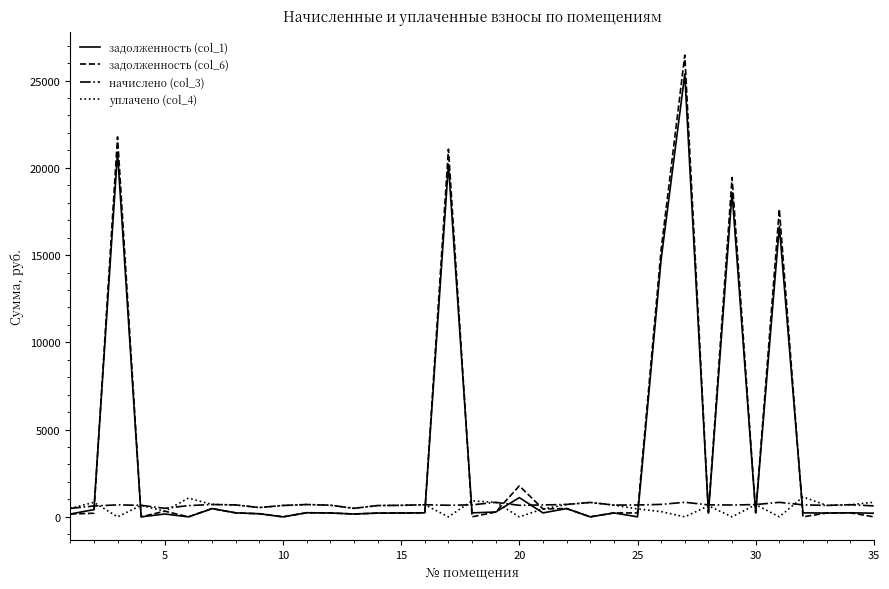

Which series has the largest range (max minus min)?

задолженность (col_6)